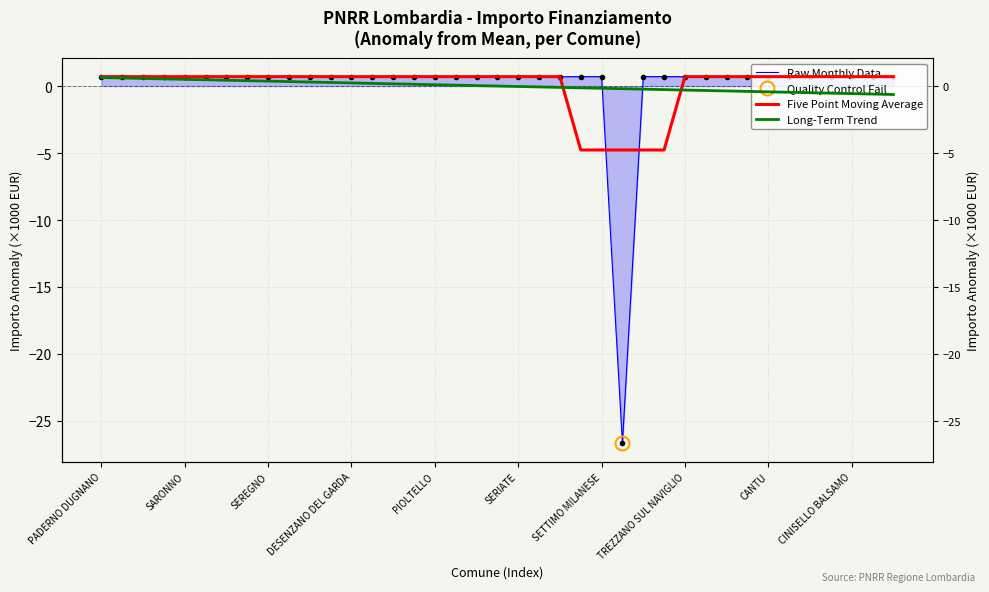

List the series in order of their peak value, lowest first.

Long-Term Trend, Raw Monthly Data, Five Point Moving Average